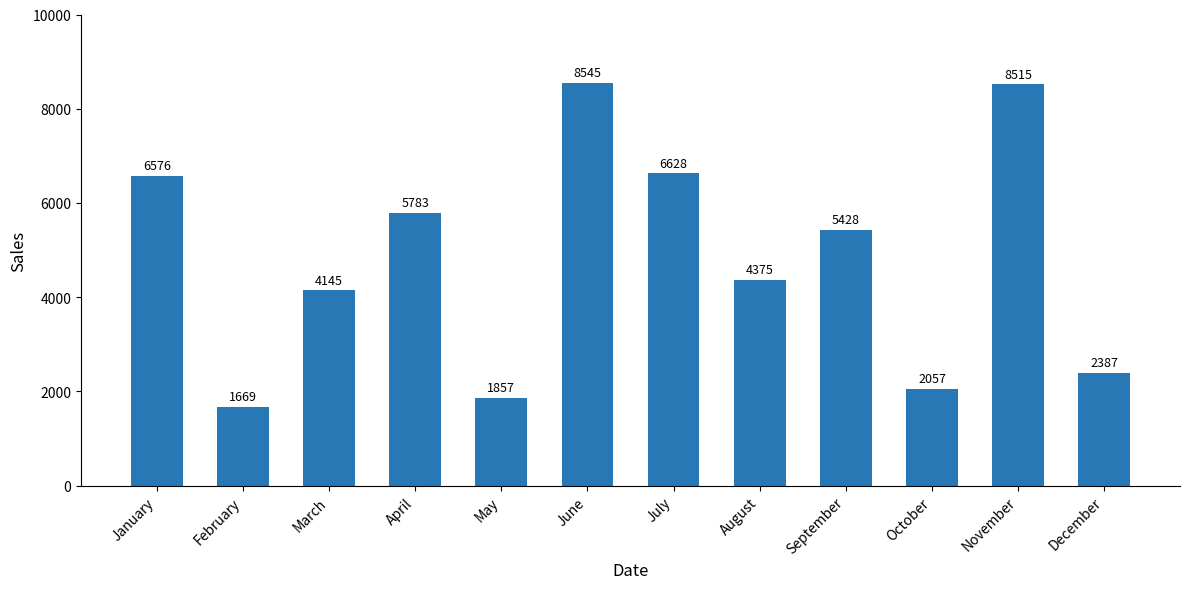

What is the difference between the maximum and second lowest values?

6688